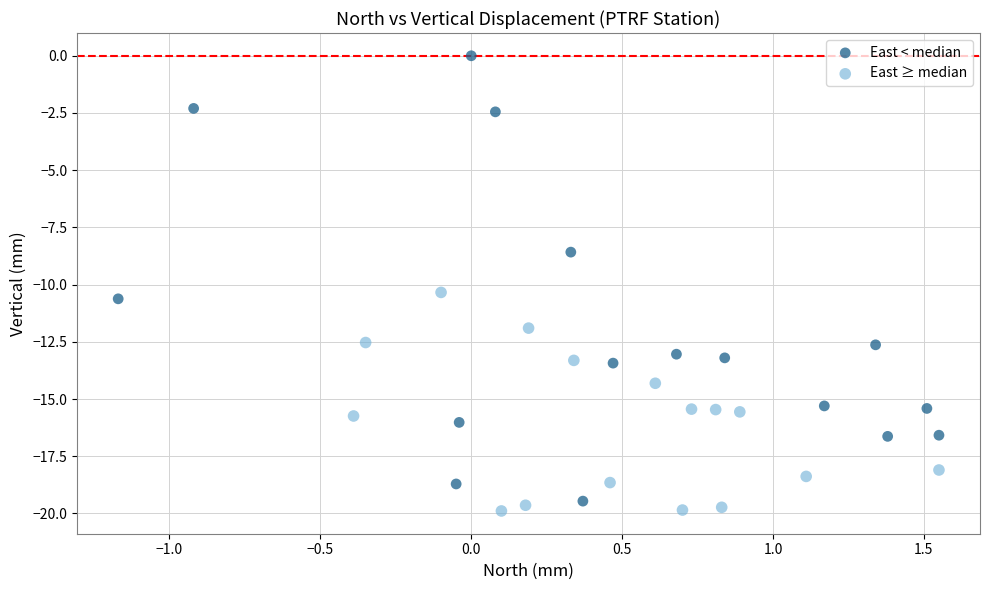

Which series contains the highest Y value?

East < median